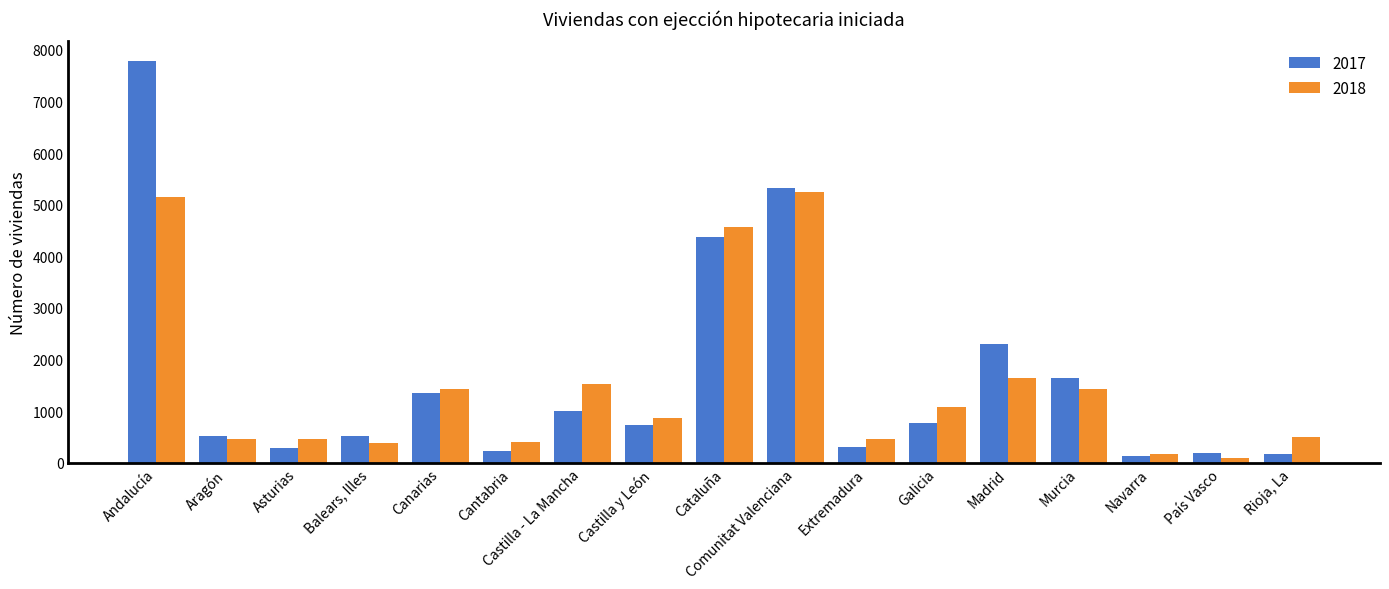

What is the minimum value for 2017?

129